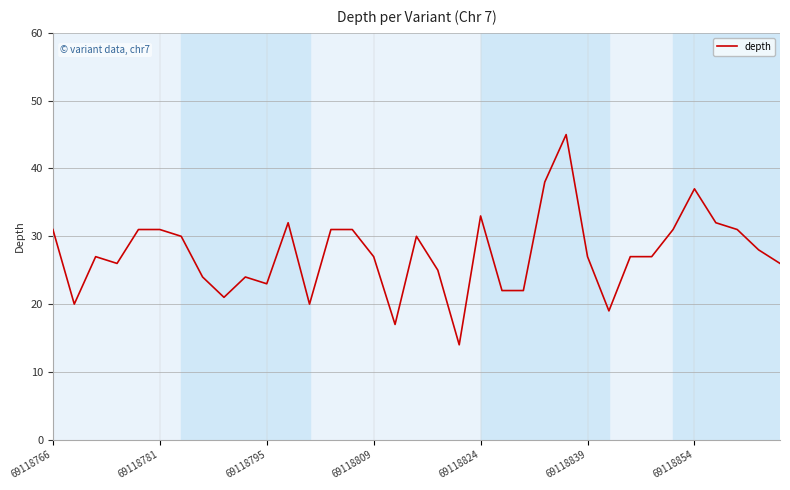

What is the greatest value displayed?

45